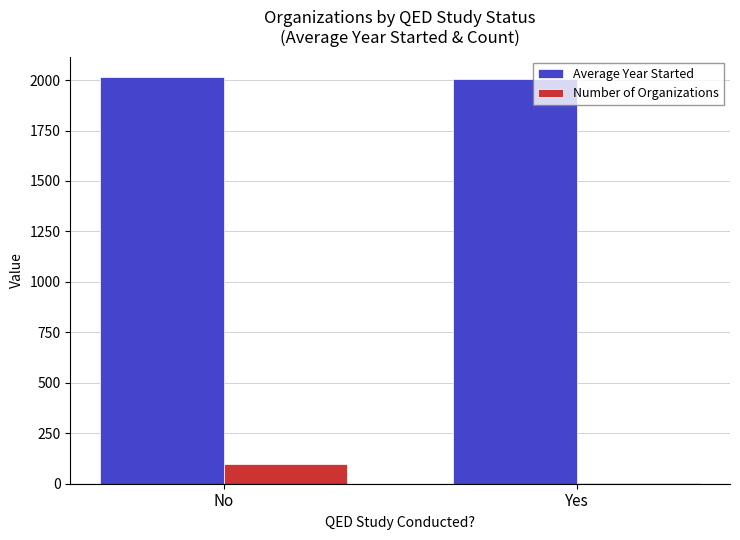

What is the sum of all Number of Organizations values?

106.0